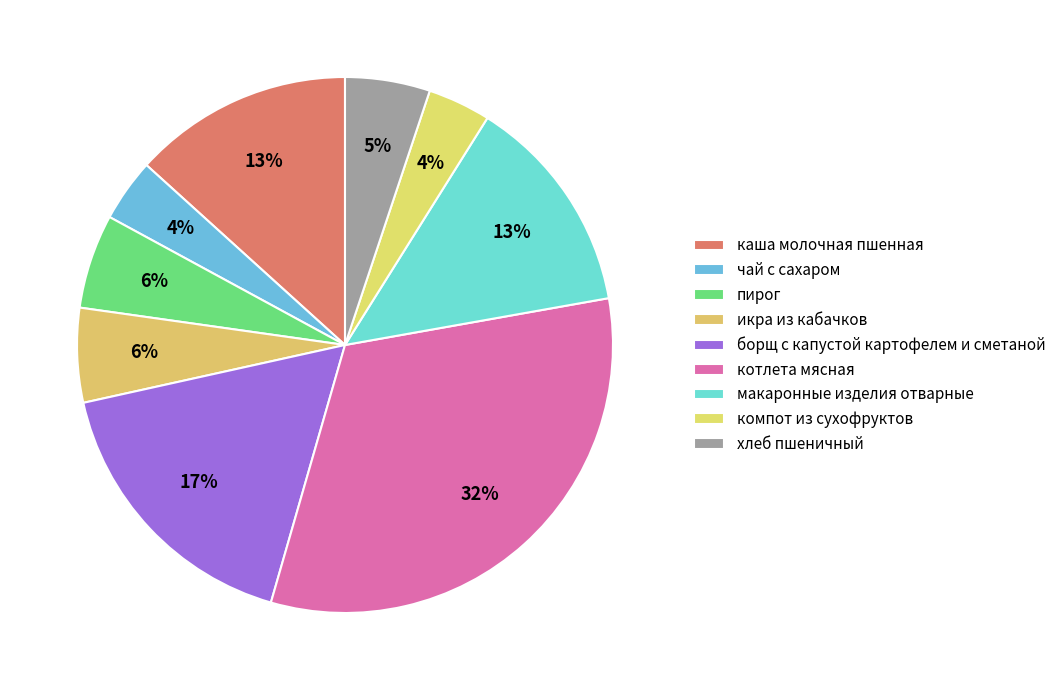

Count the number of slices in the pie.

9